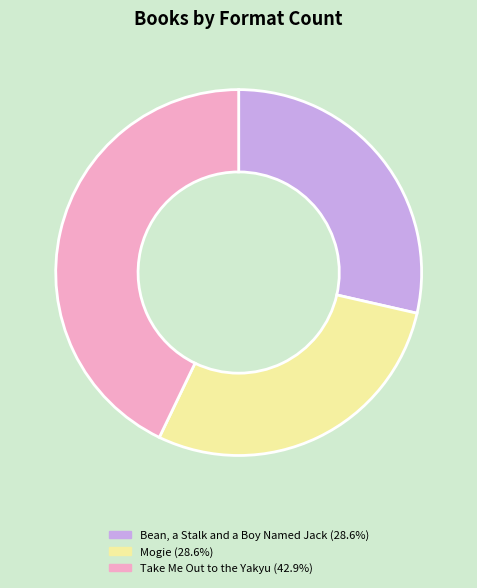

Is the sum of Mogie and Bean, a Stalk and a Boy Named Jack greater than half?

Yes